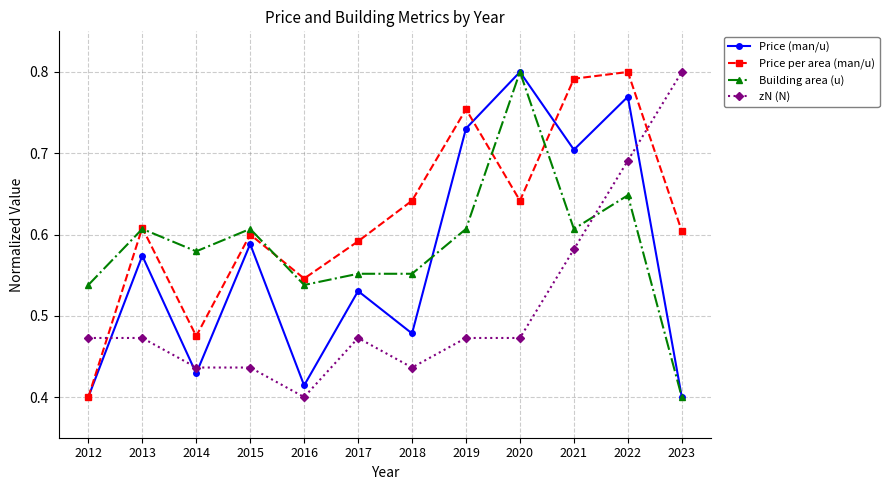

The Price (man/u) series shows 0.6 at 2013. True or false?

True